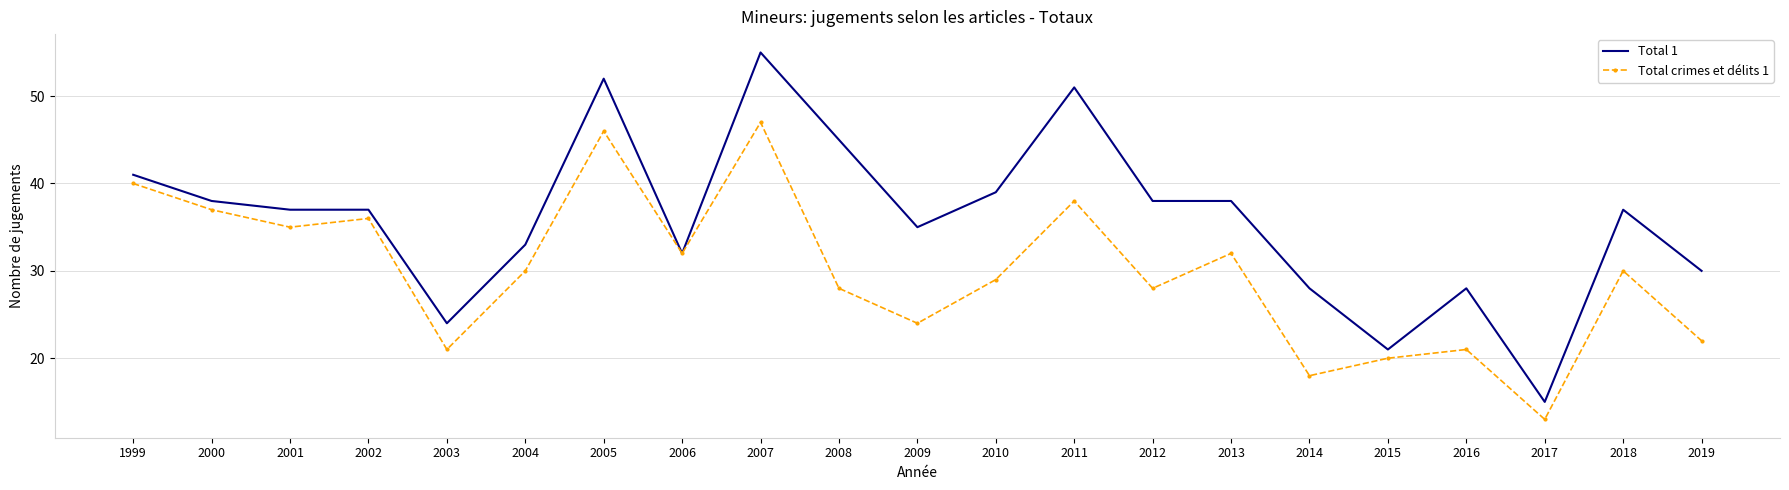

What is the approximate value of Total crimes et délits 1 at 1999?

40